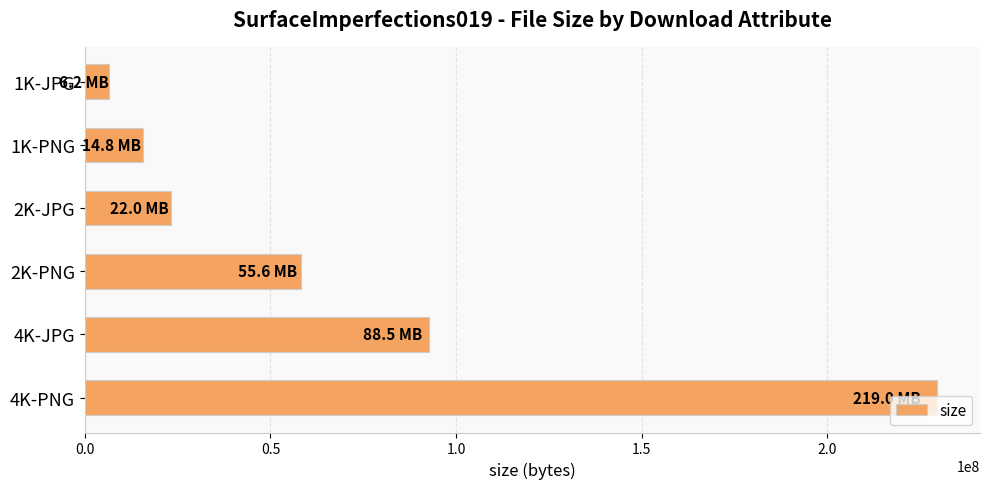

At which label is the value closest to 118053399?

4K-JPG